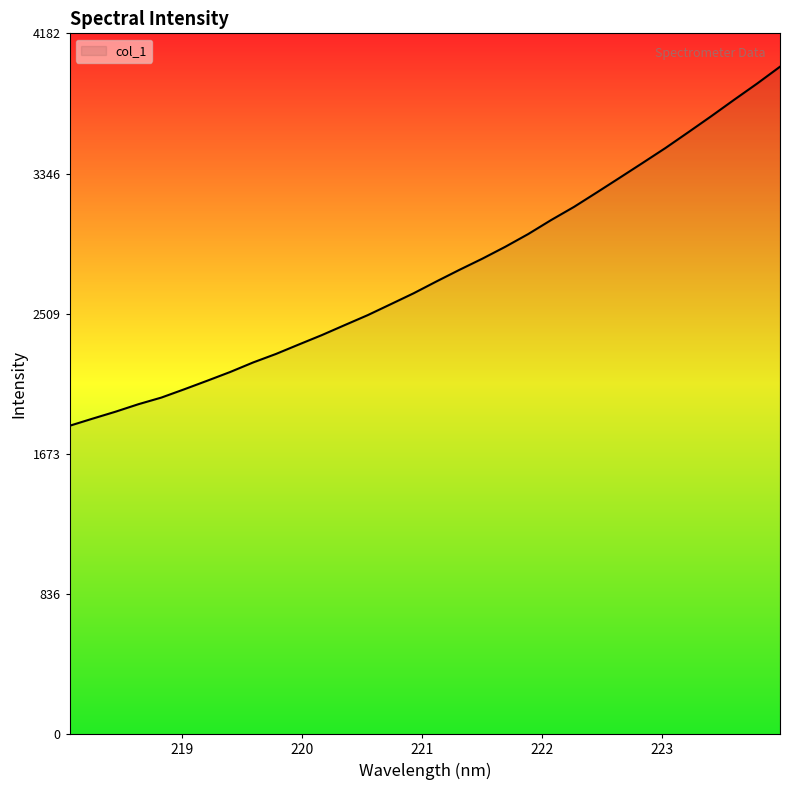

What is the difference between the maximum and minimum values?

2142.5